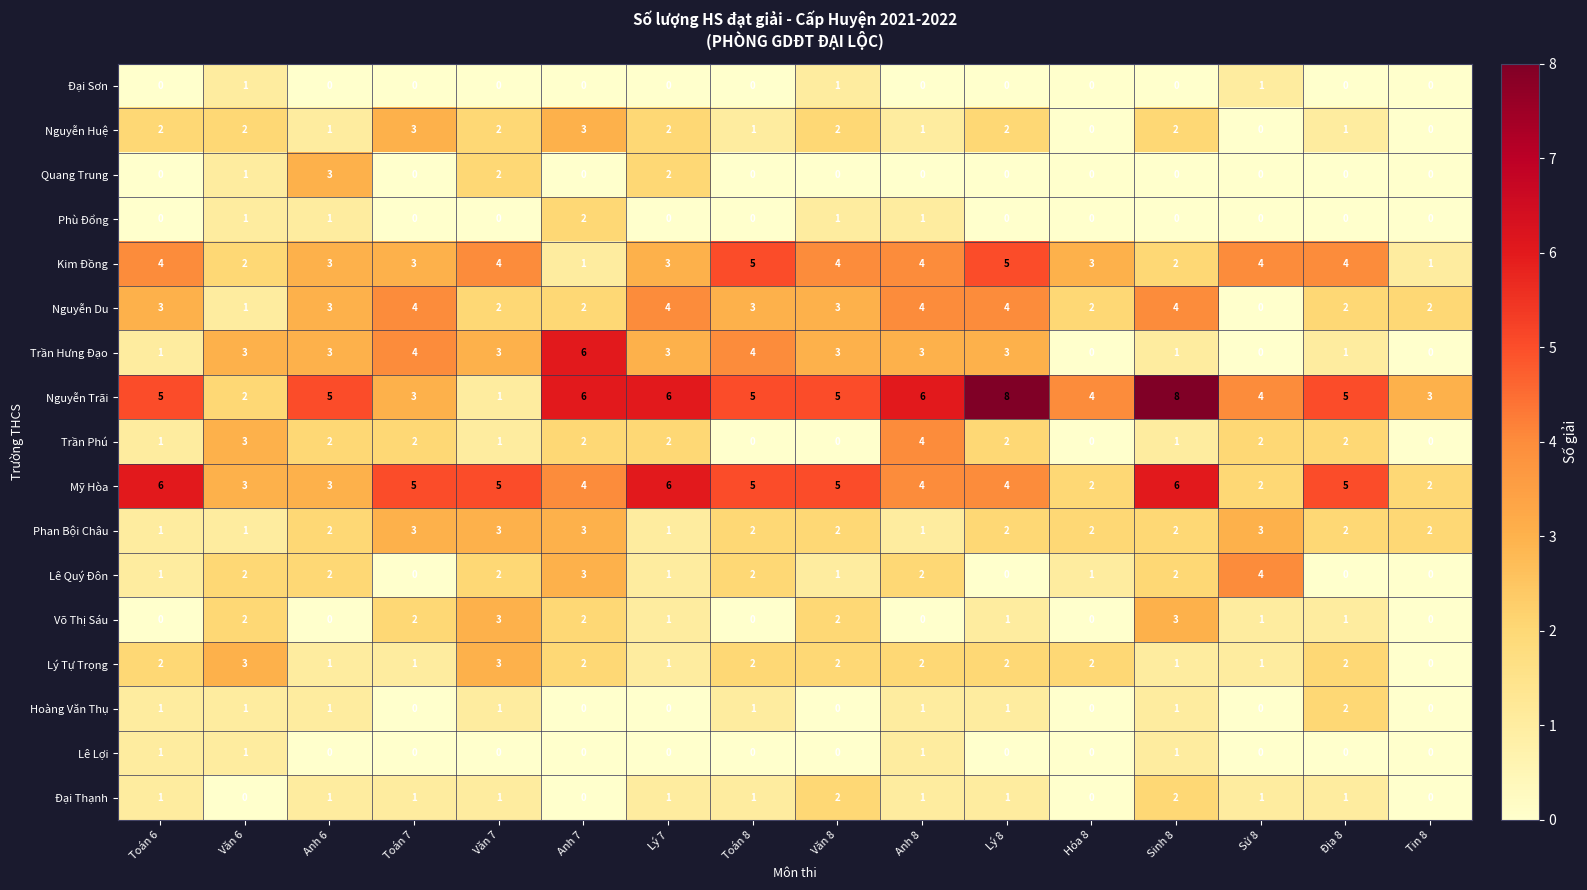

Which series has the widest spread of values?

Nguyễn Trãi